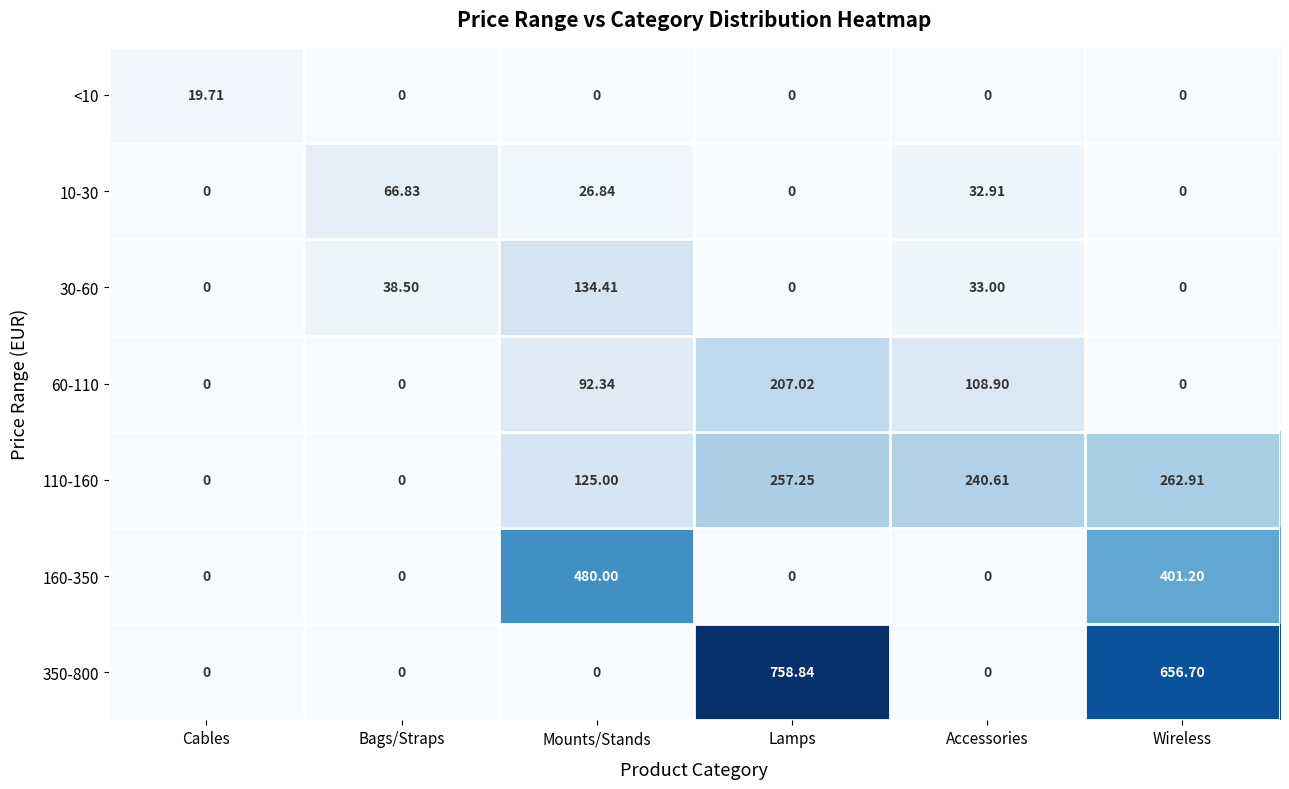

What is the maximum value shown in the chart?

758.8